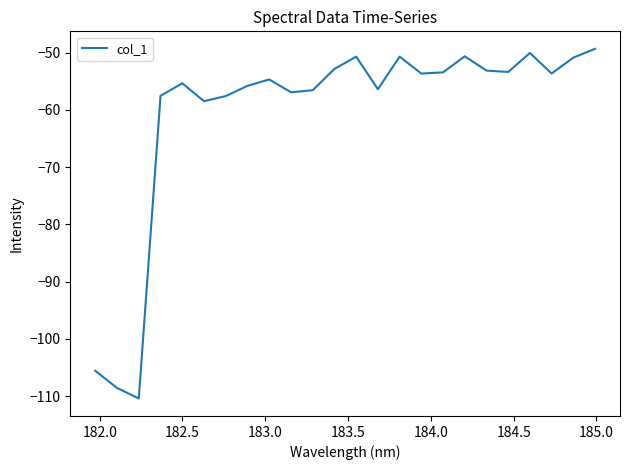

What is the maximum value shown in the chart?

-49.4